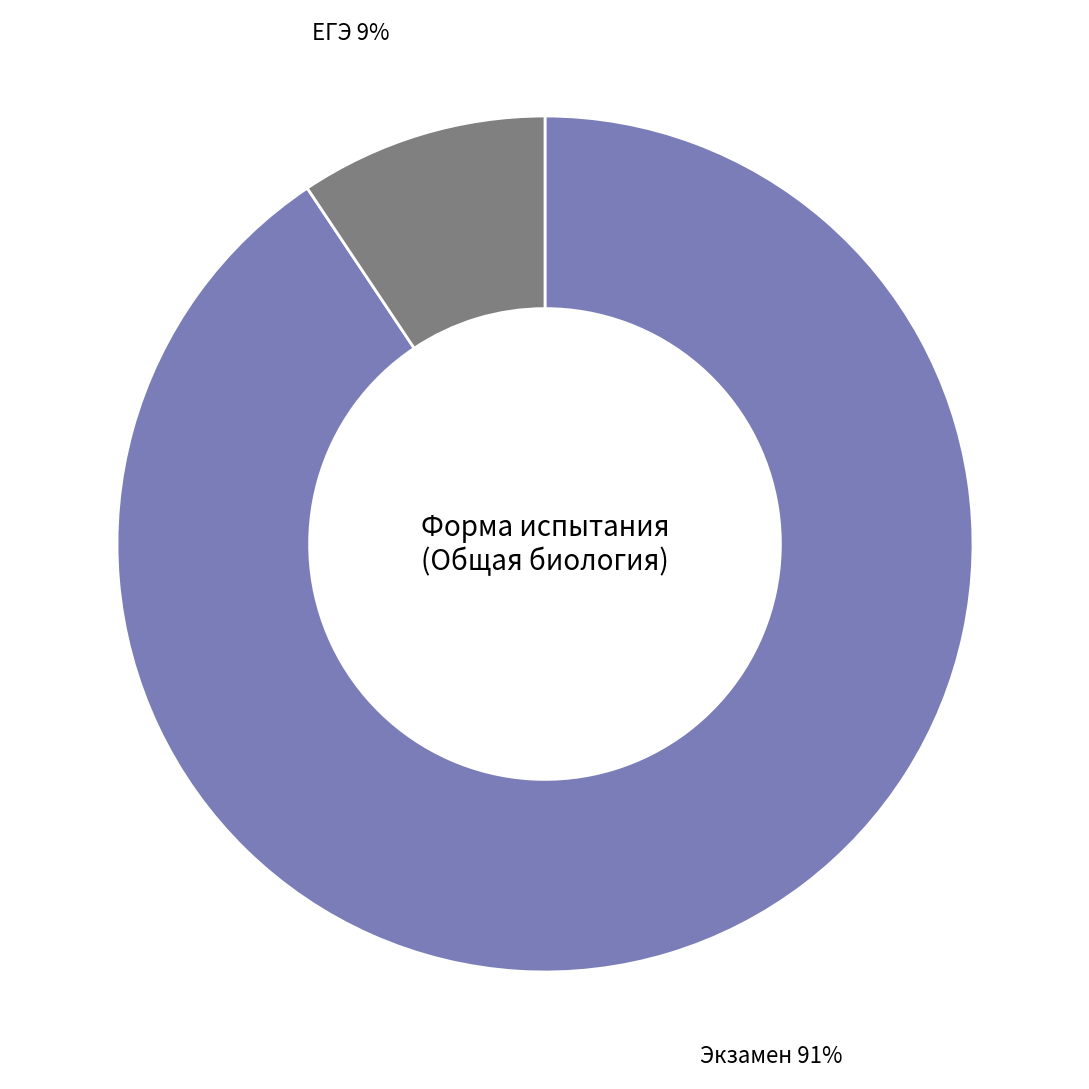

Is it true that Экзамен is 79% of the pie?

False